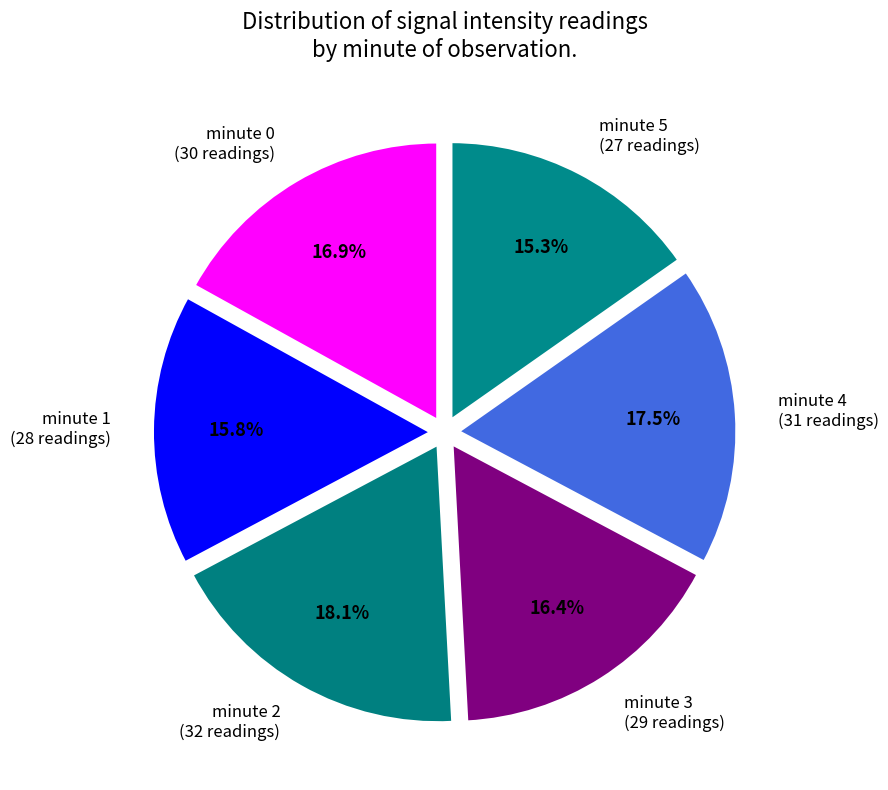

Which category has the biggest portion of the pie?

minute 2